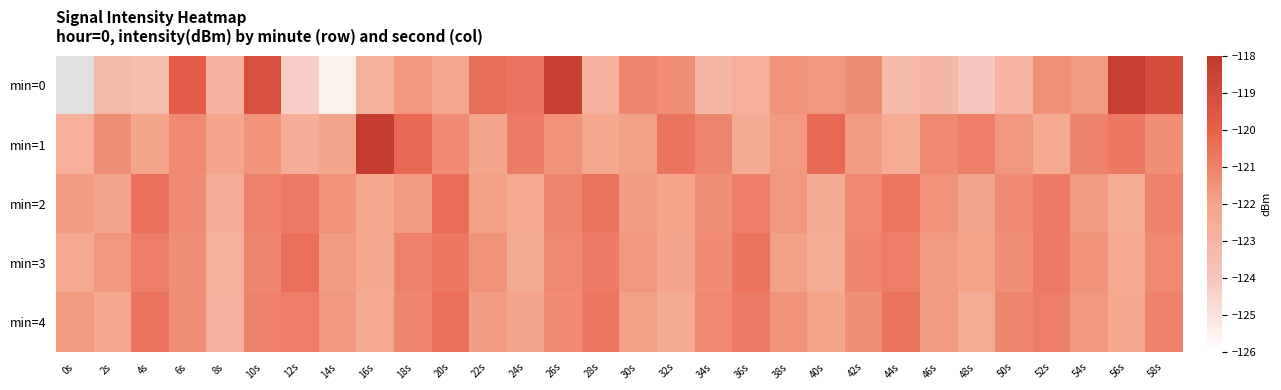

At which label is min=1 closest to -120?

18s